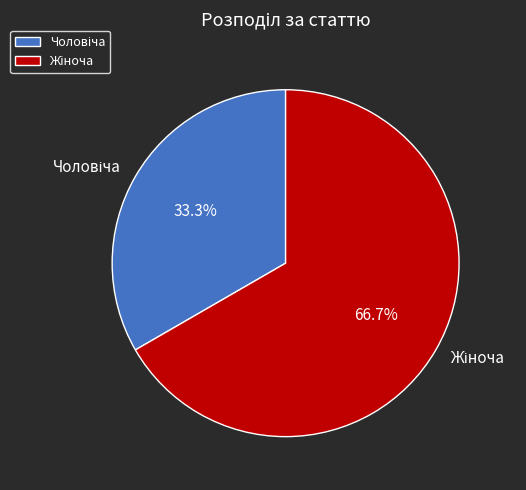

Is there any slice that represents more than half of the pie?

Yes